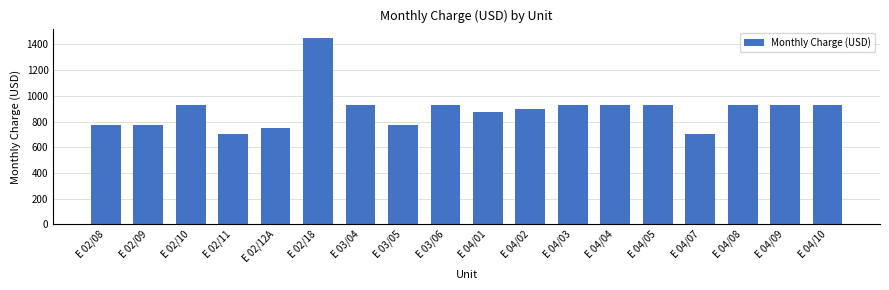

What is the label of the 7th bar from the left?

E 03/04